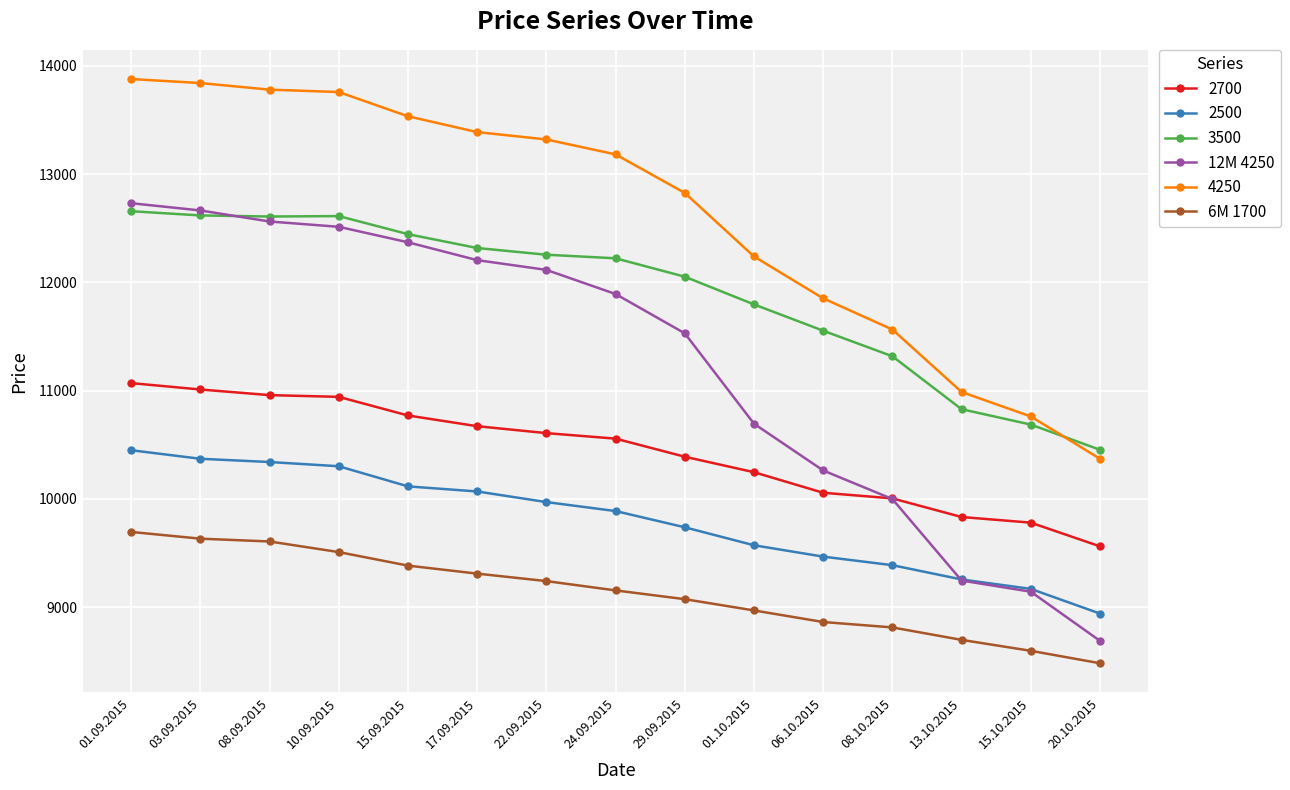

The 12M 4250 series shows 7308 at 10.09.2015. True or false?

False